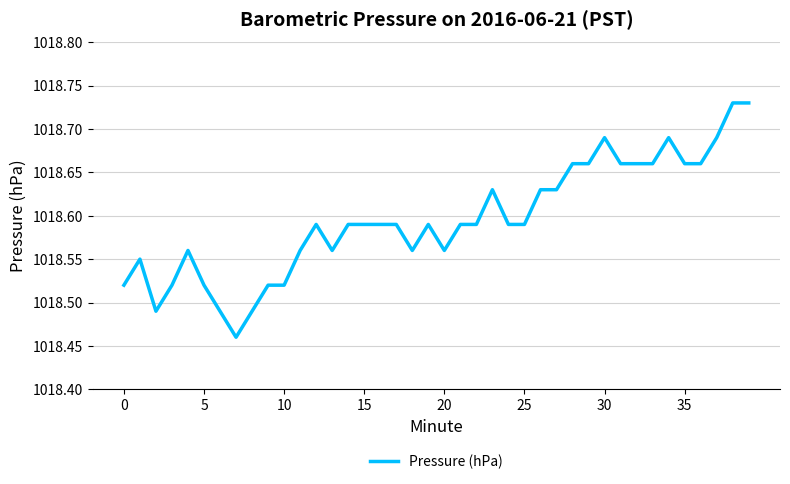

What is the difference between the maximum and minimum values?

0.3